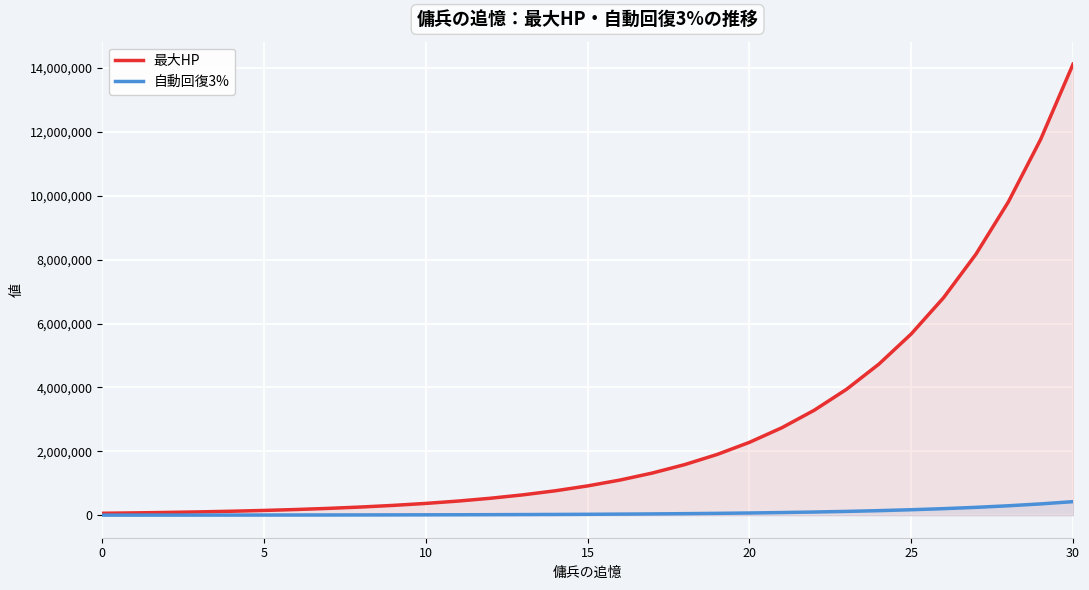

Which series has the widest spread of values?

最大HP